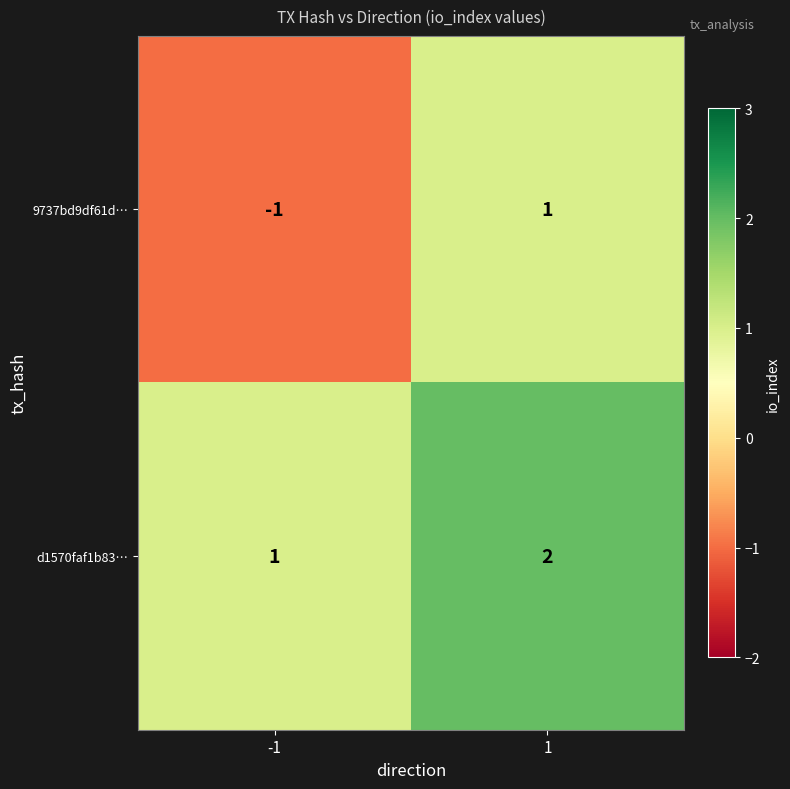

How many distinct data groups are displayed?

2